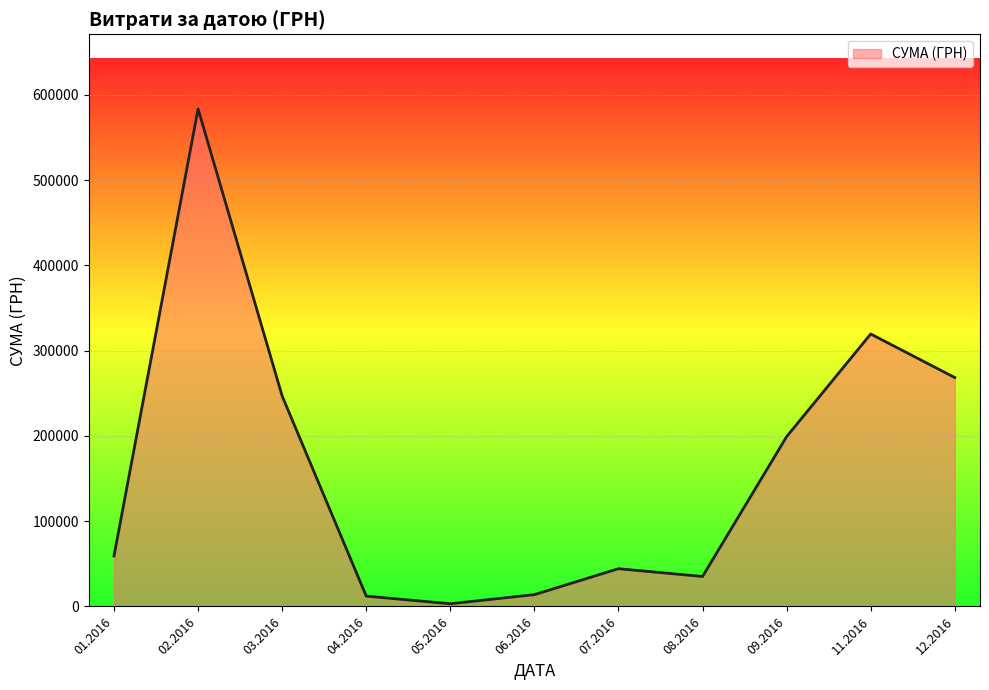

What is the difference between the maximum and minimum values?

580399.0